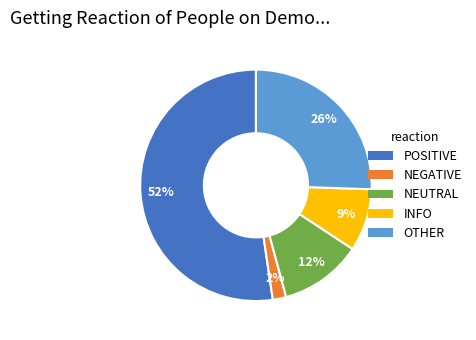

To the nearest percent, what is the average slice percentage?

20%